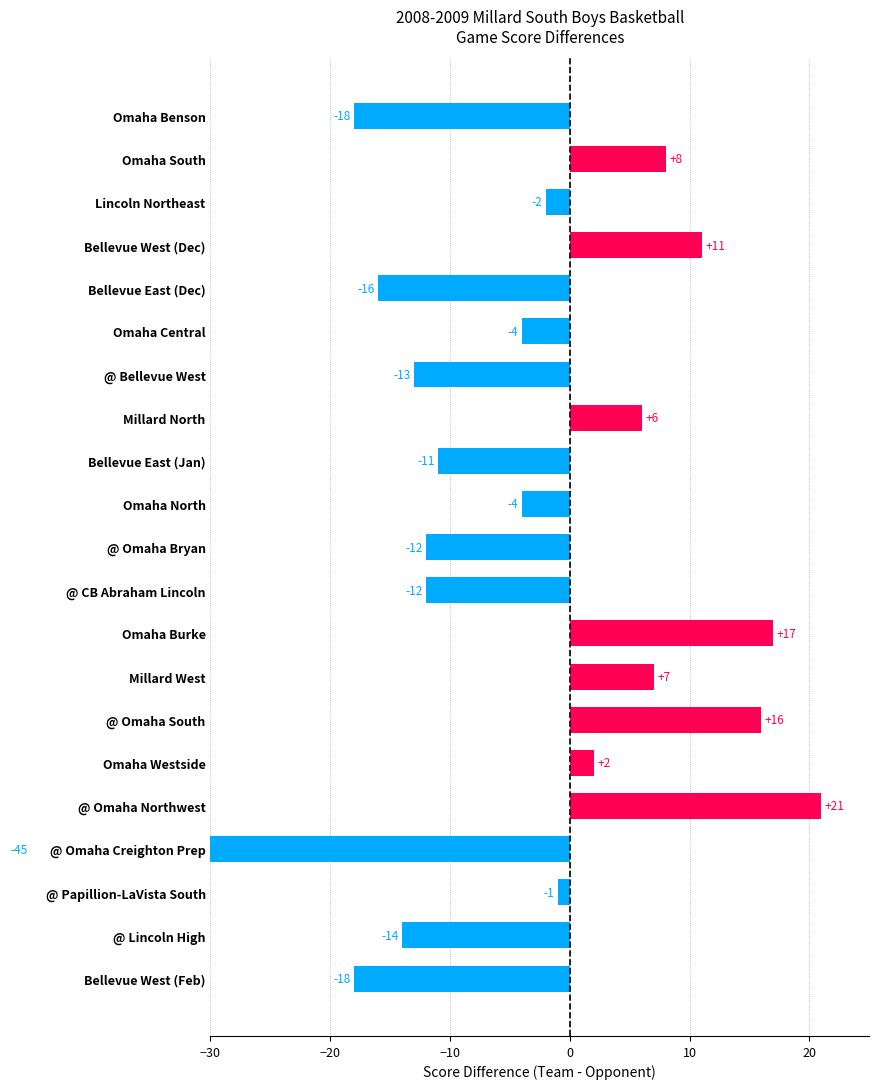

Is it true that the value at @ Omaha Northwest is 21?

True